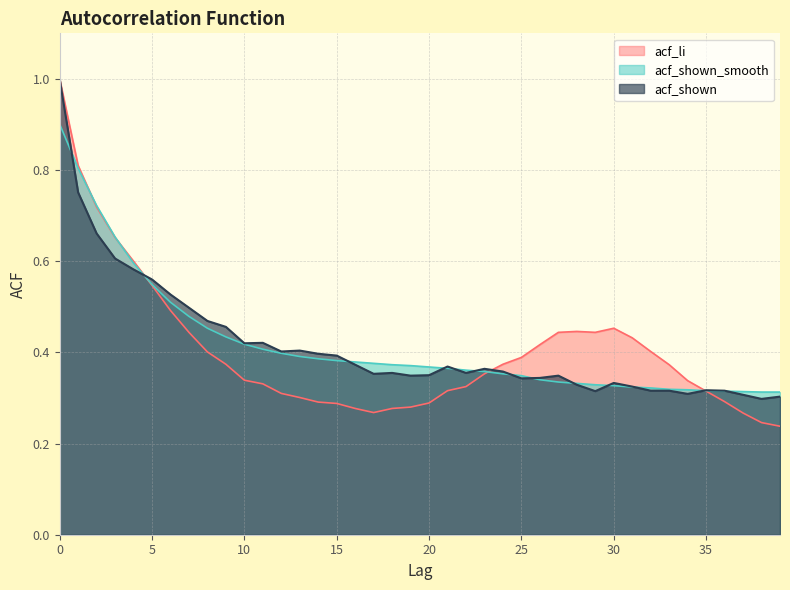

Is it true that acf_li equals 0.9 at 5?

False